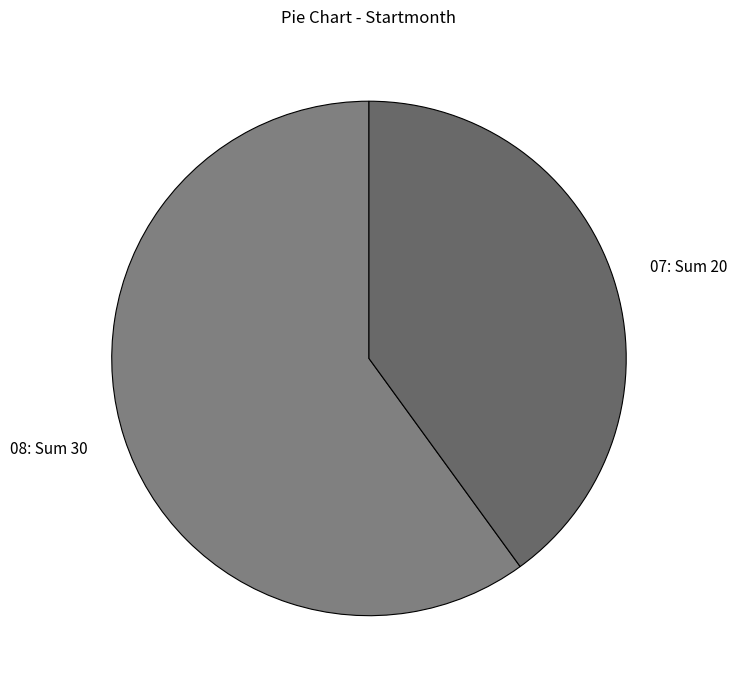

Between 07: Sum 20 and 08: Sum 30, which is larger?

08: Sum 30